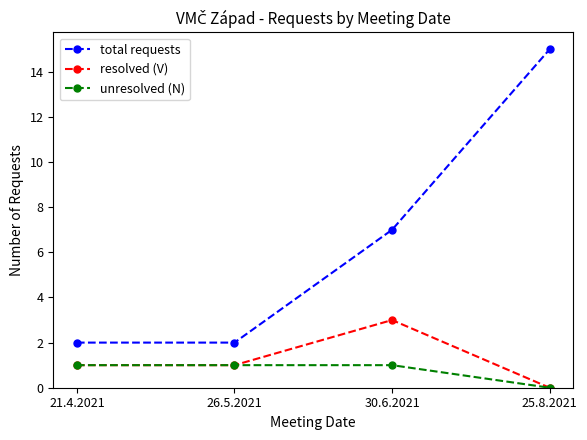

What position from the left is 25.8.2021?

4